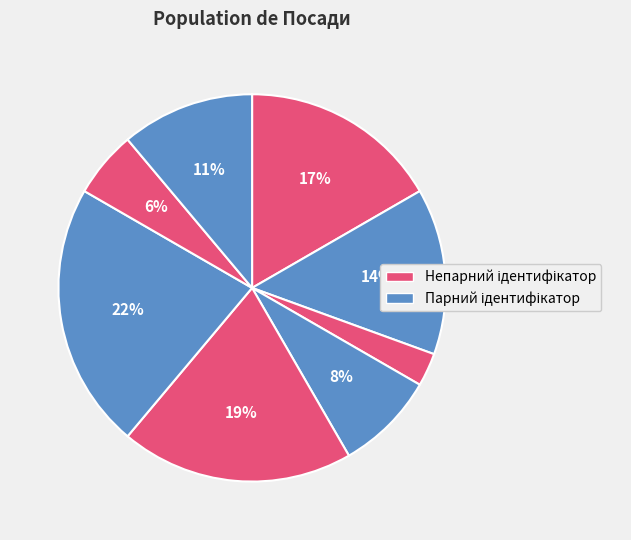

How many slices are in this pie chart?

8